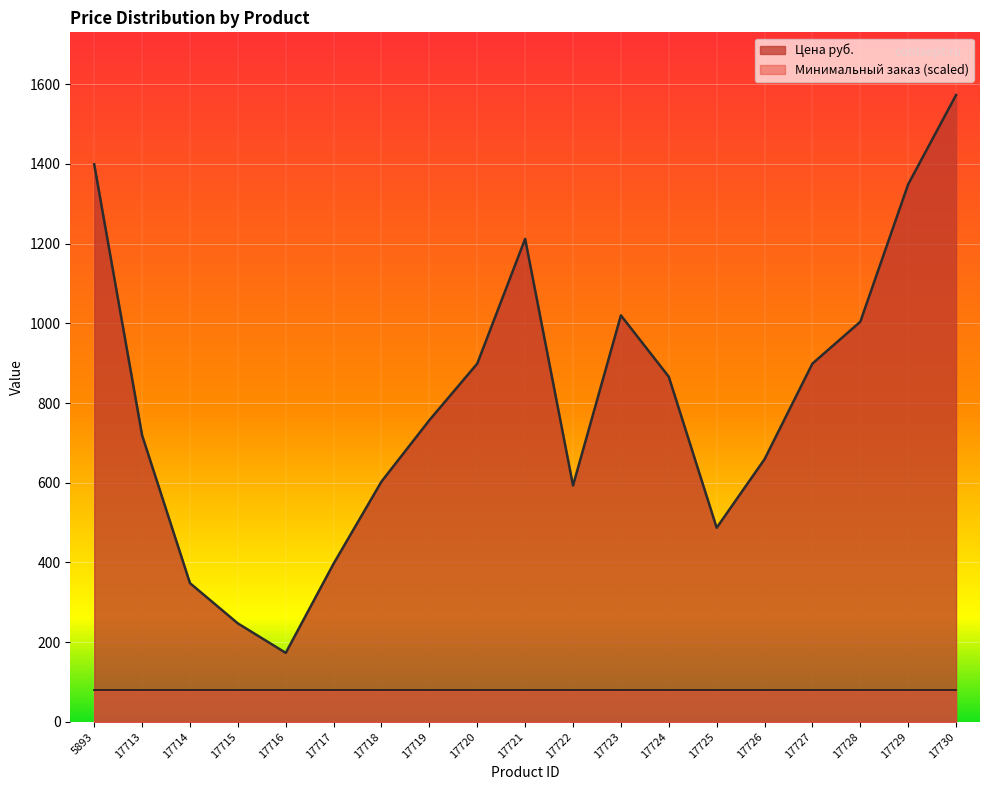

Which category has the lowest value across all series?

17716